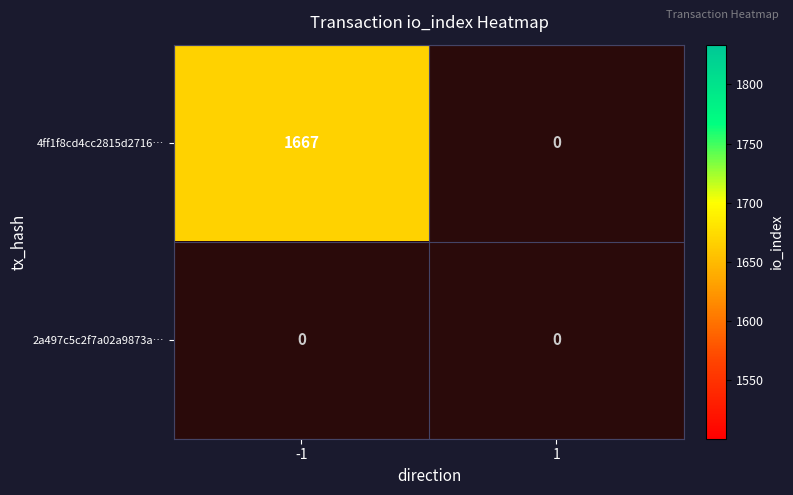

Reading left to right, list all the values displayed in this chart.

4ff1f8cd4cc2815d2716cd2827d30d6f95cb76b: -1=1667	1=0
2a497c5c2f7a02a9873a780bfe7a978635b7b74: -1=0	1=0